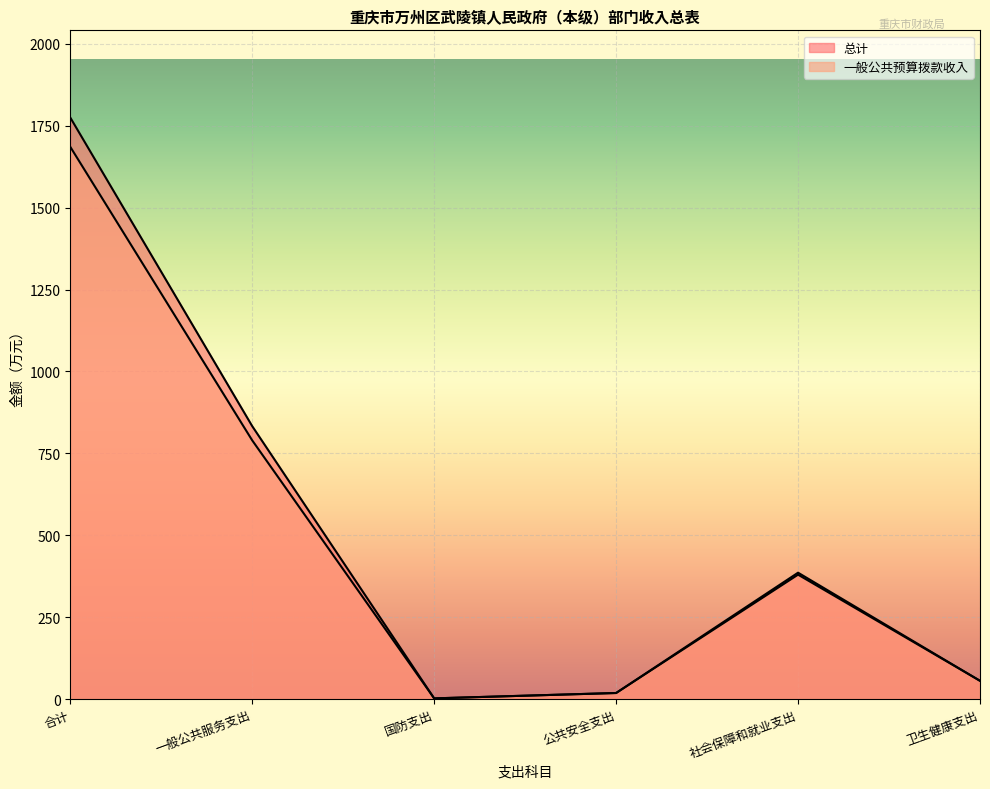

What is the maximum value for 总计?

1774.9